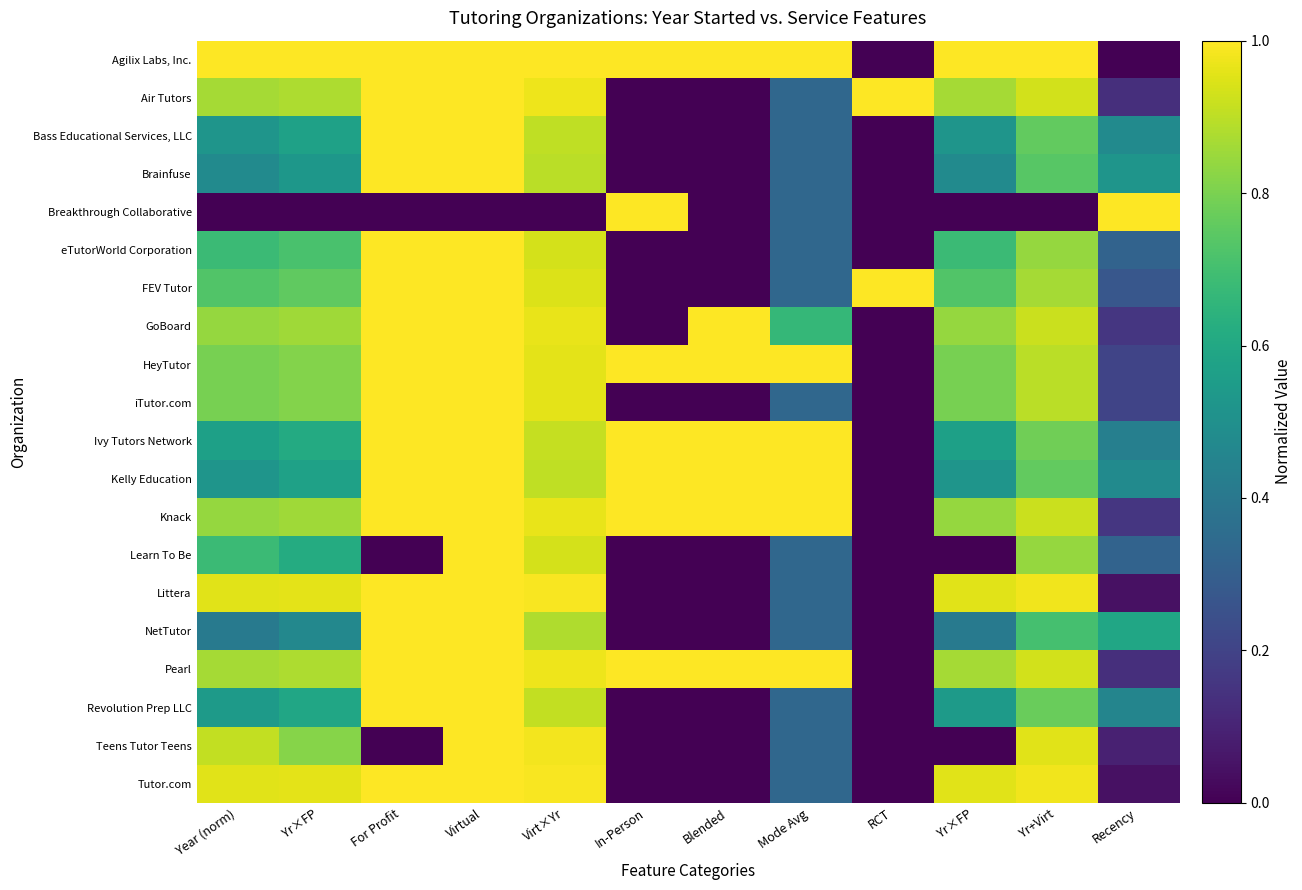

At how many categories does at least one series exceed 0?

12